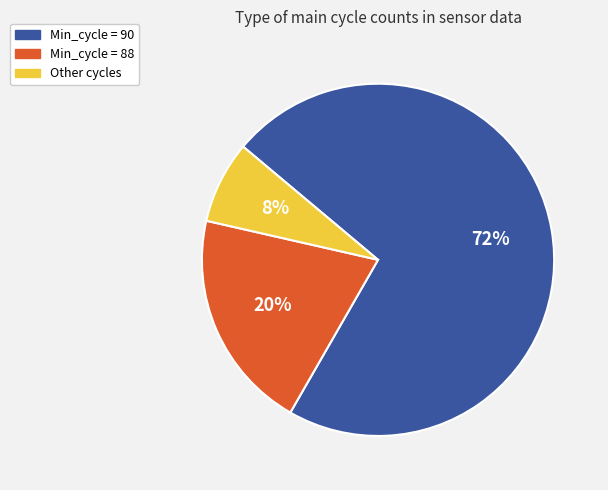

Does any single category account for the majority?

Yes